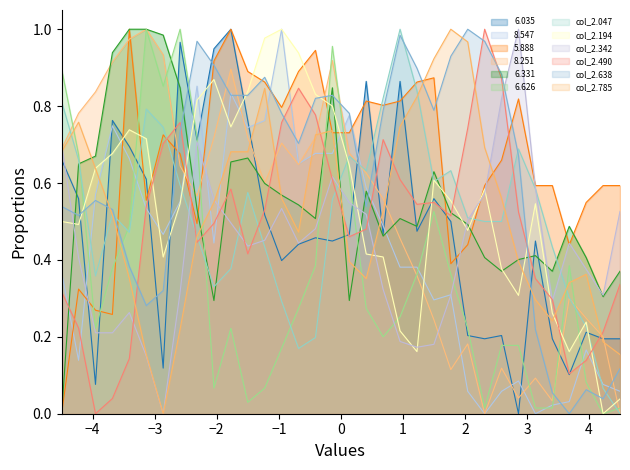

Which series ends up on top after the final intersection of col_2.490 and col_2.194?

col_2.490